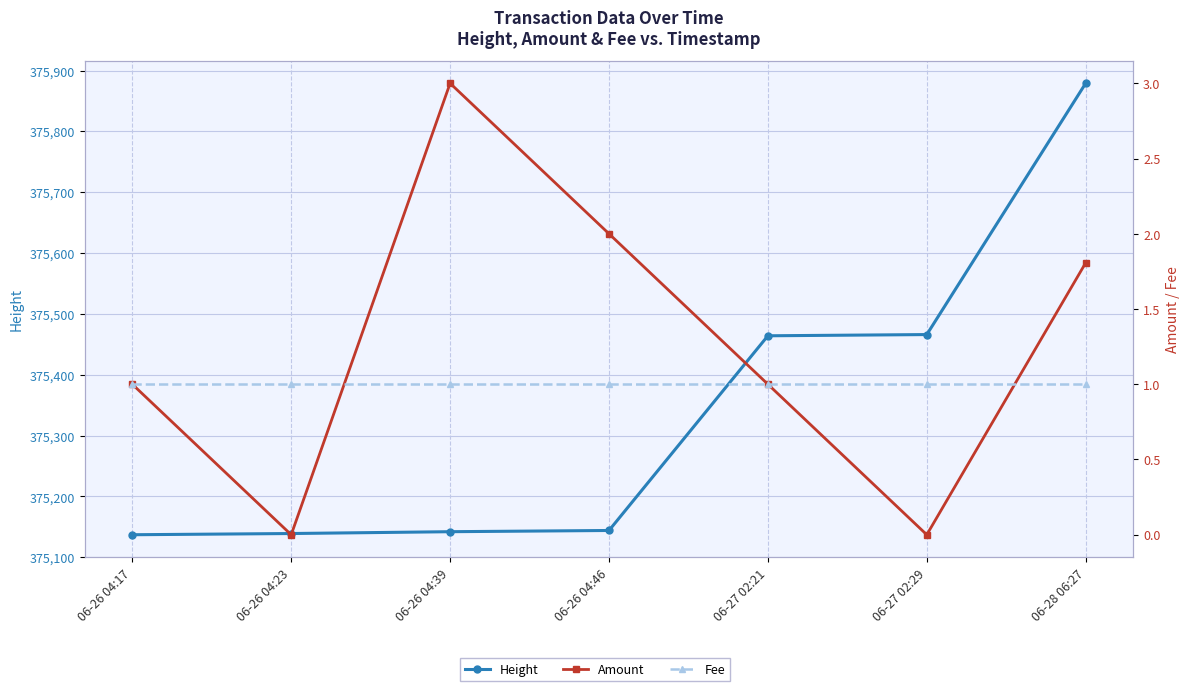

What value does the Fee series have at 06-26 04:17?

1.0